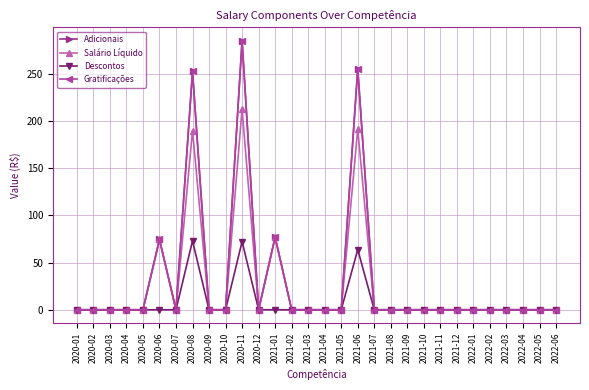

How many interior local peaks does the Gratificações series have?

5